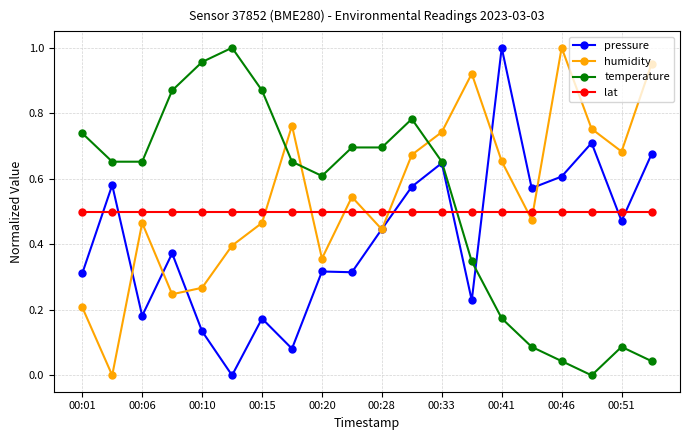

After their last crossing, which series has the higher values: humidity or temperature?

humidity